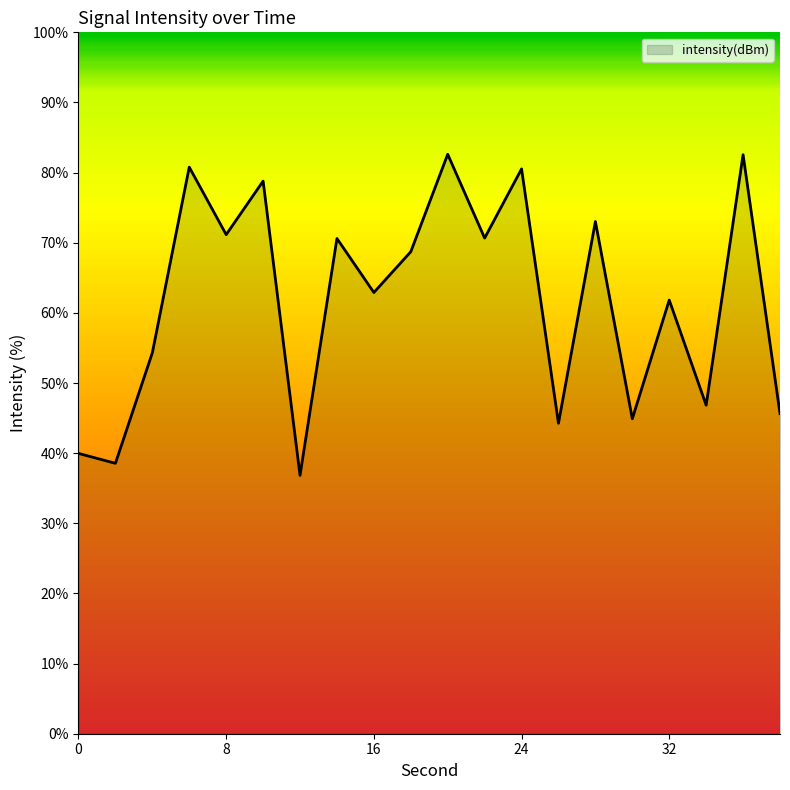

What is the minimum value shown in the chart?

36.8